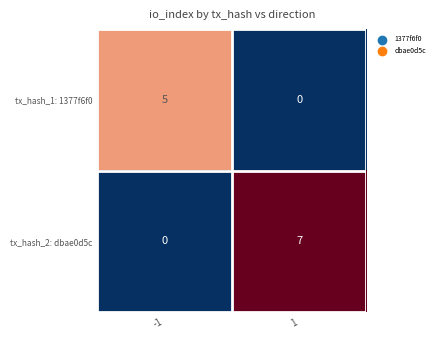

What is the maximum value for tx_hash_1: 1377f6f0?

5